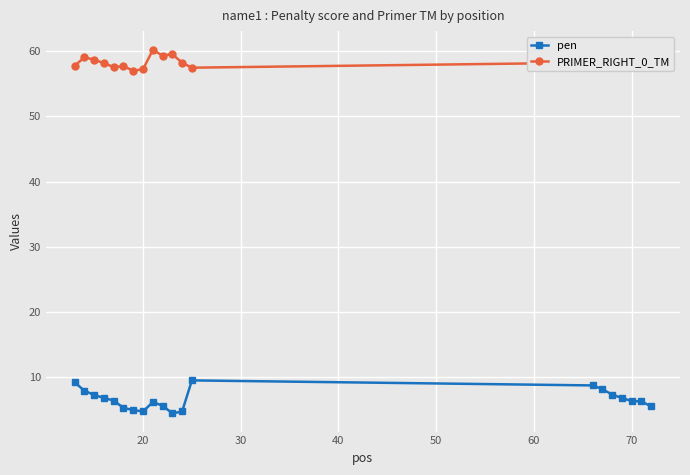

Count the number of categories in the chart.

20